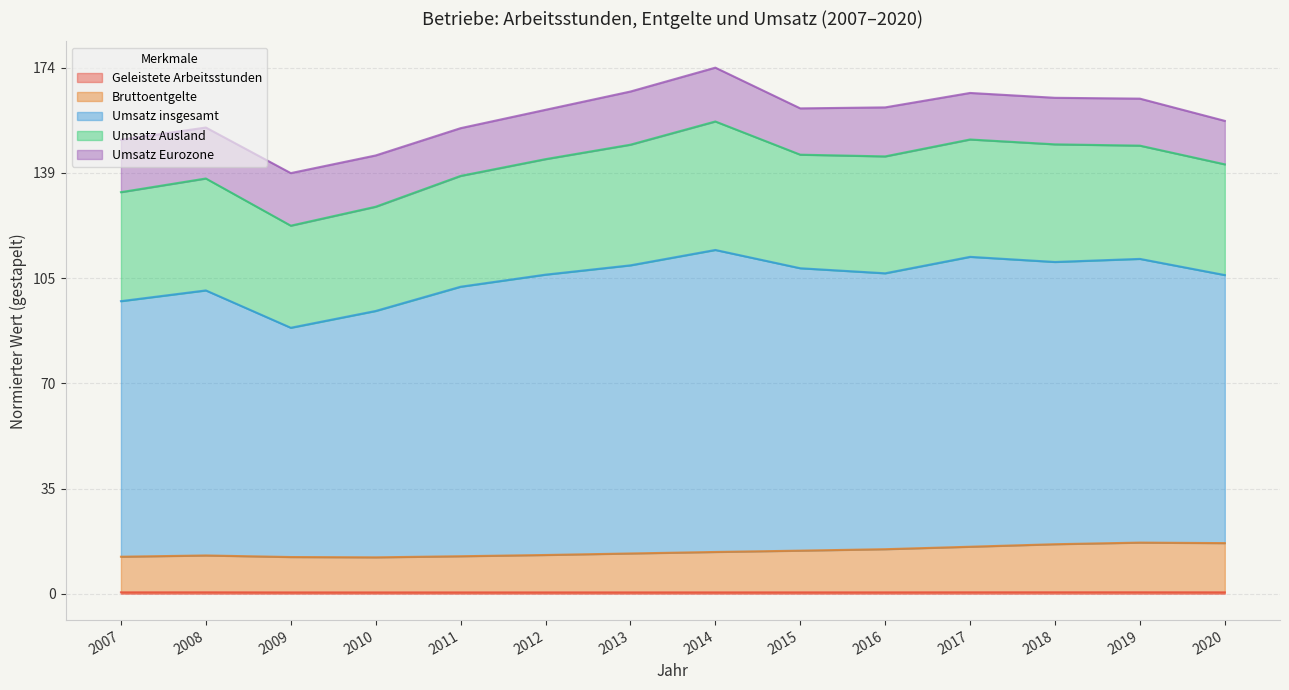

Which series changed the most between 2014 and 2017?

Umsatz insgesamt